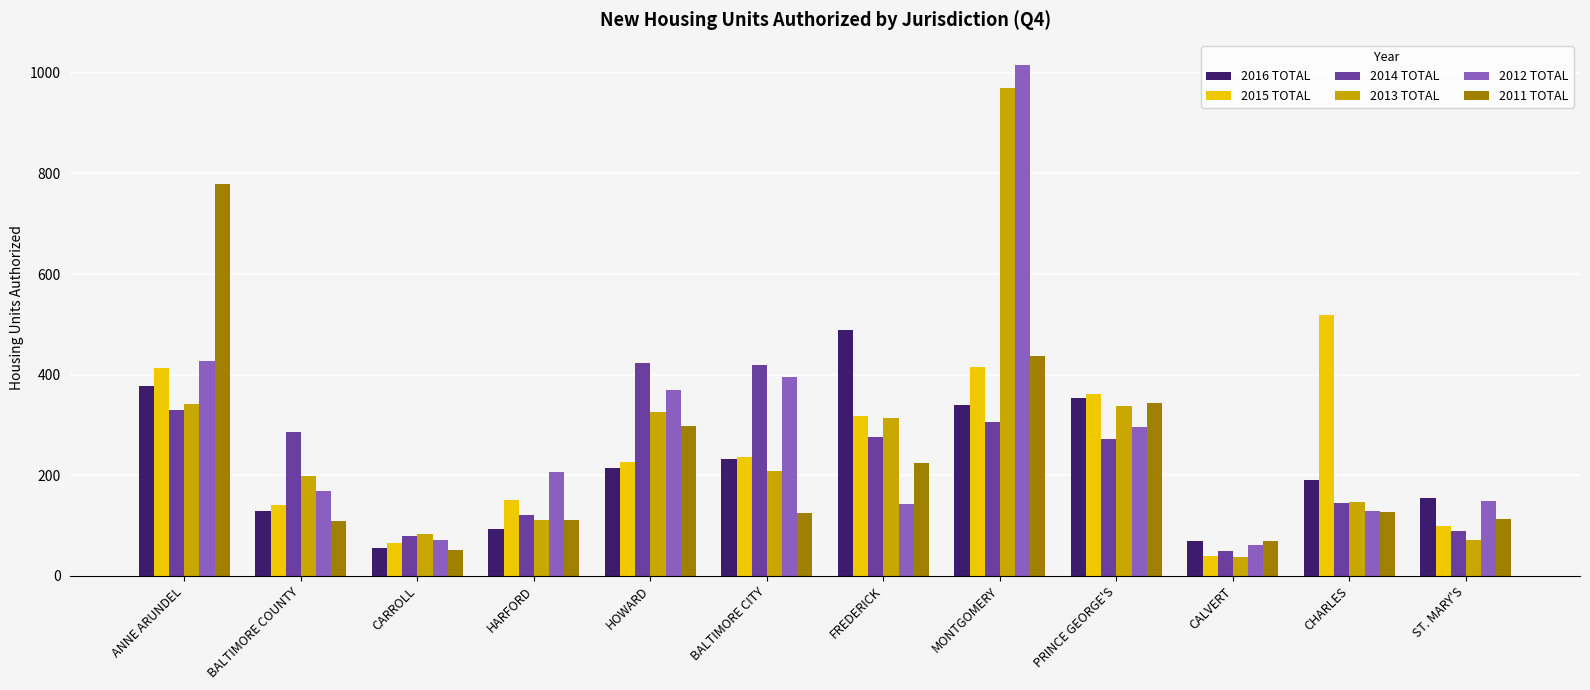

What is the sum of the 2012 TOTAL values at CALVERT and HARFORD?

268